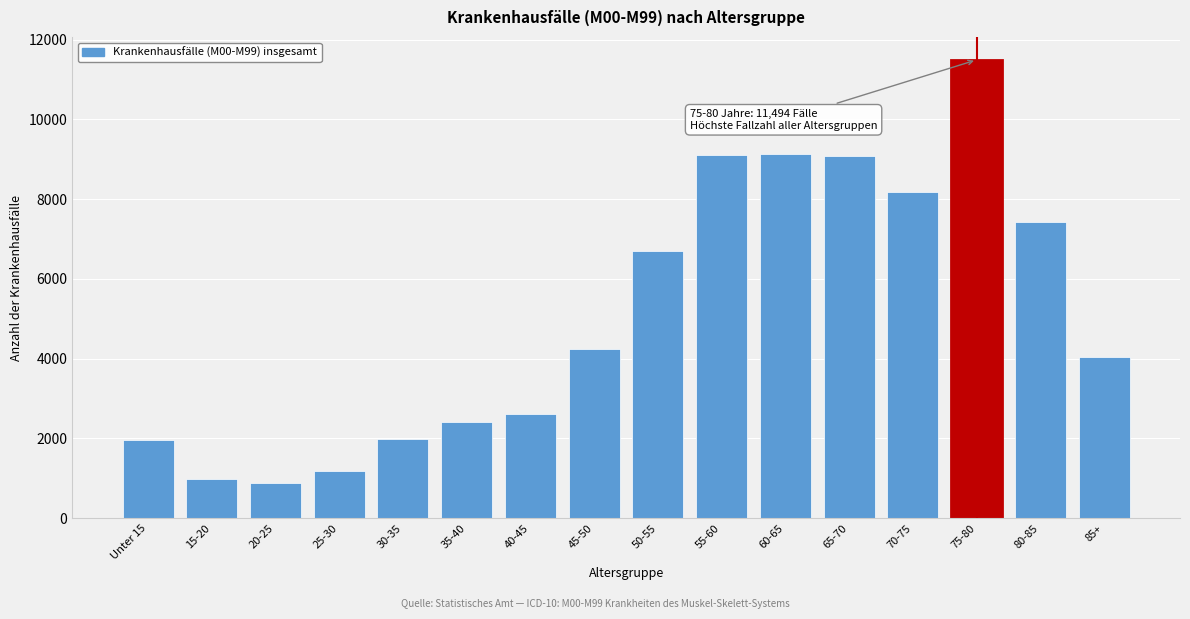

Where is the data nearest to the value 6191?

50-55